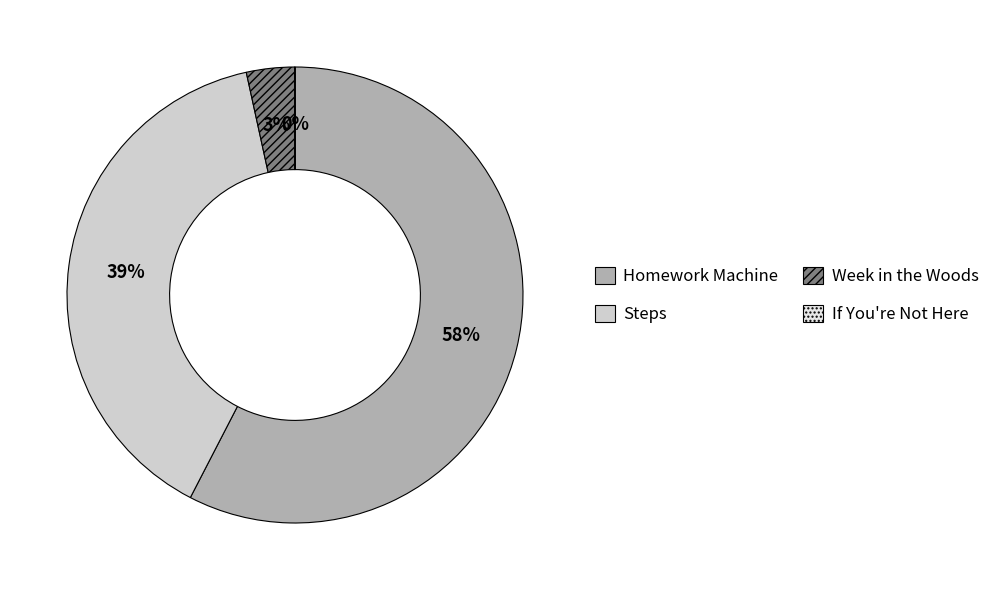

Which has a higher value, Steps or Homework Machine?

Homework Machine